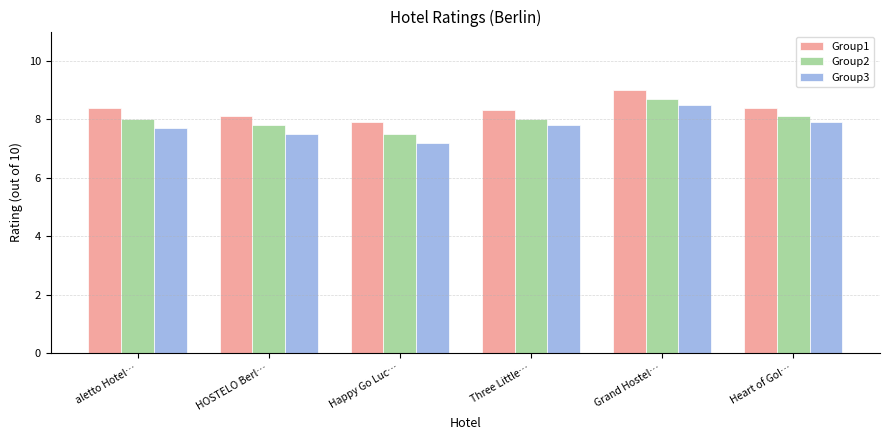

What is the difference between the Group3 values at aletto Hotel… and Happy Go Luc…?

0.5